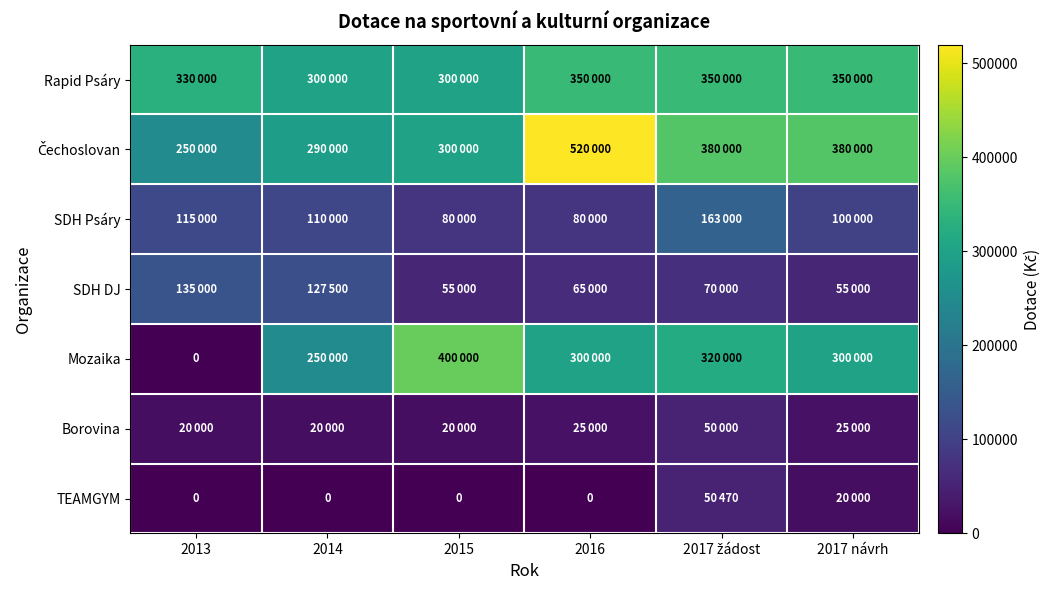

At which label does Borovina reach its peak?

2017 žádost